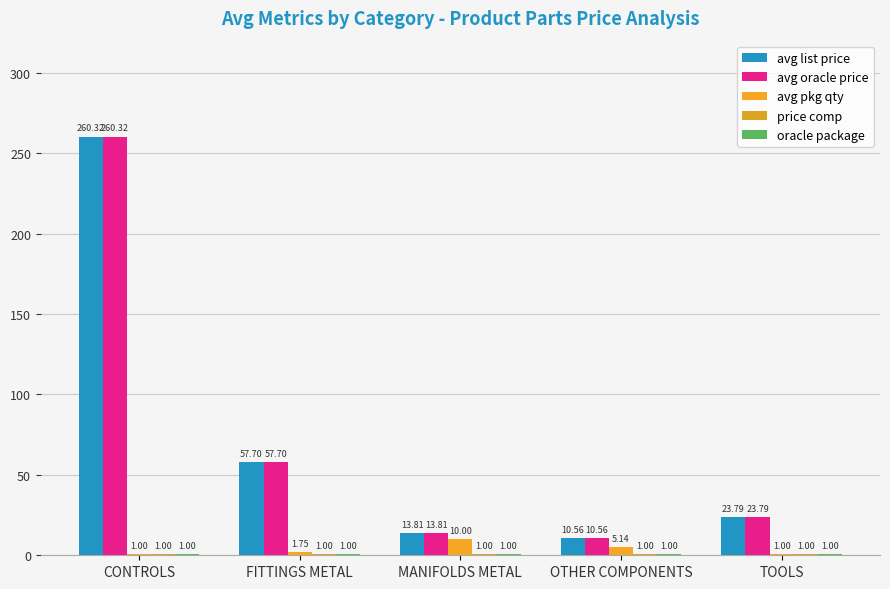

Which category has the lowest value across all series?

CONTROLS